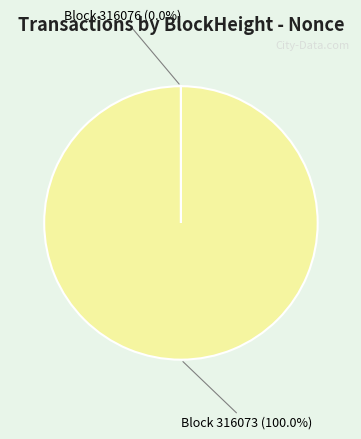

Which category has the biggest portion of the pie?

Block 316073 (100.0%)